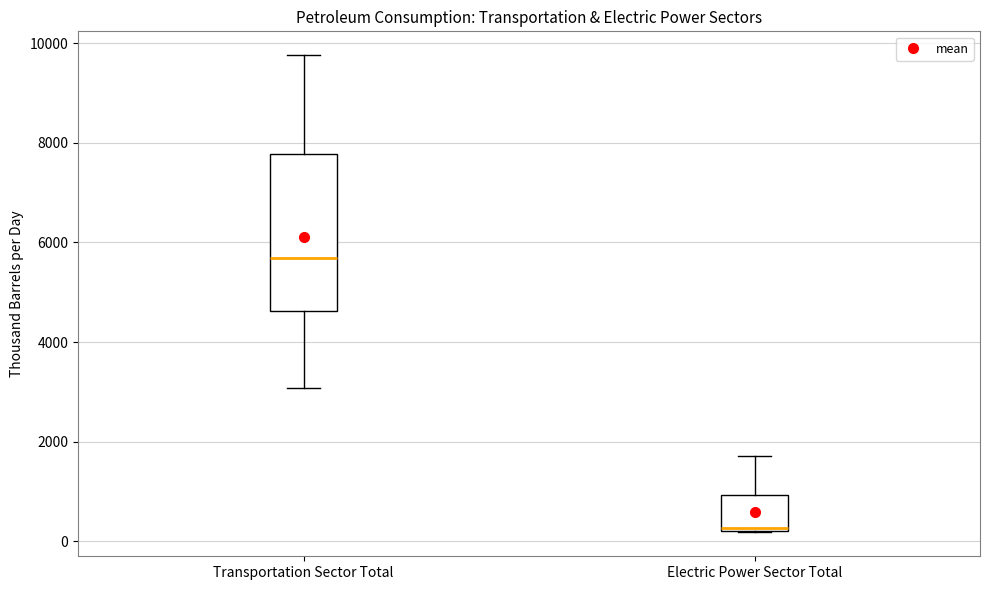

Reading left to right, read every box against the y-axis: the position of its median line, the range the box covers, and the ends of its whiskers. The values are not printed on the chart, so give them approximately, as read against the axis.

Transportation Sector Total: median 5600, box 4600 to 7800, whiskers 3000 to 9800
Electric Power Sector Total: median 200, box 200 to 1000, whiskers 200 to 1800